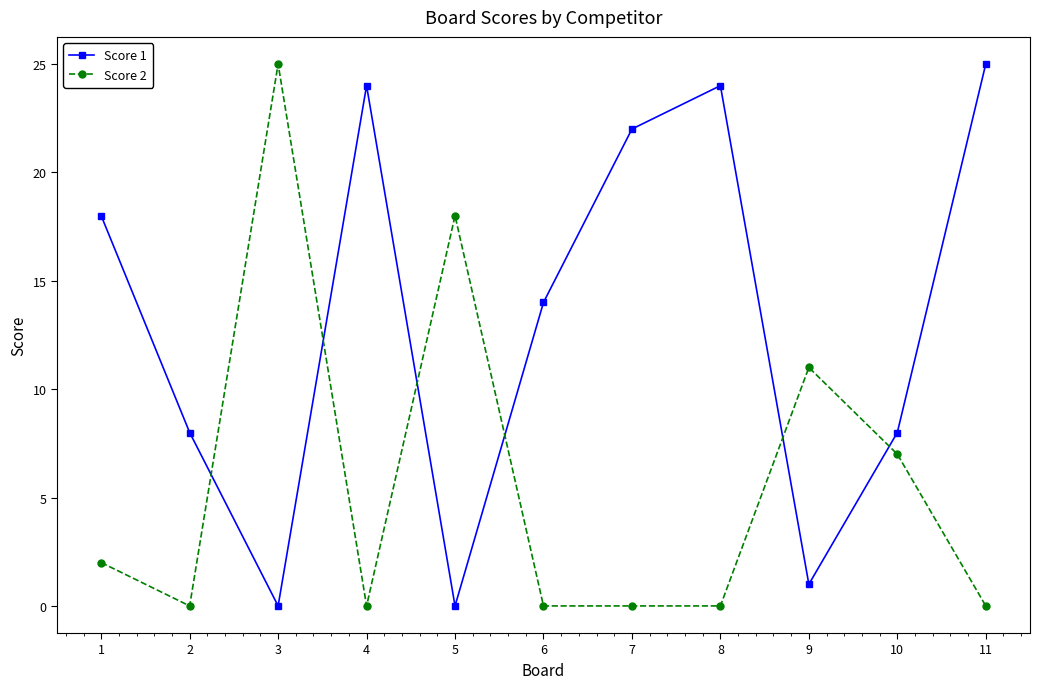

True or false: Score 2 and Score 1 cross at least once.

True